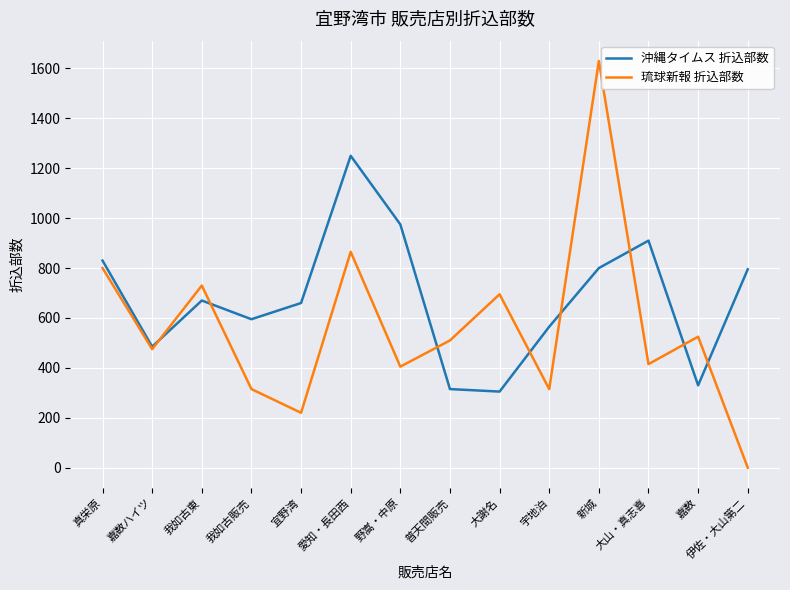

Is the value of 琉球新報 折込部数 at 嘉数ハイツ greater than the value of 沖縄タイムス 折込部数 at 大山・真志喜?

No